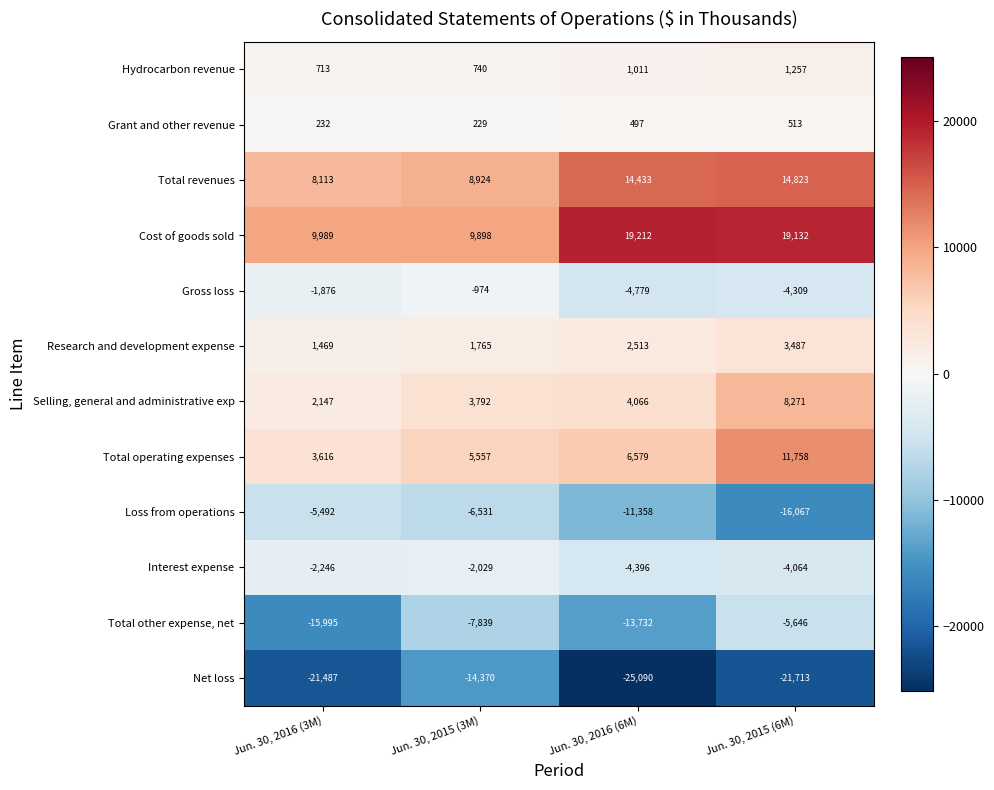

Rank the series at Jun. 30, 2015 (6M) from lowest to highest value.

Net loss, Loss from operations, Total other expense, net, Gross loss, Interest expense, Grant and other revenue, Hydrocarbon revenue, Research and development expense, Selling, general and administrative exp, Total operating expenses, Total revenues, Cost of goods sold